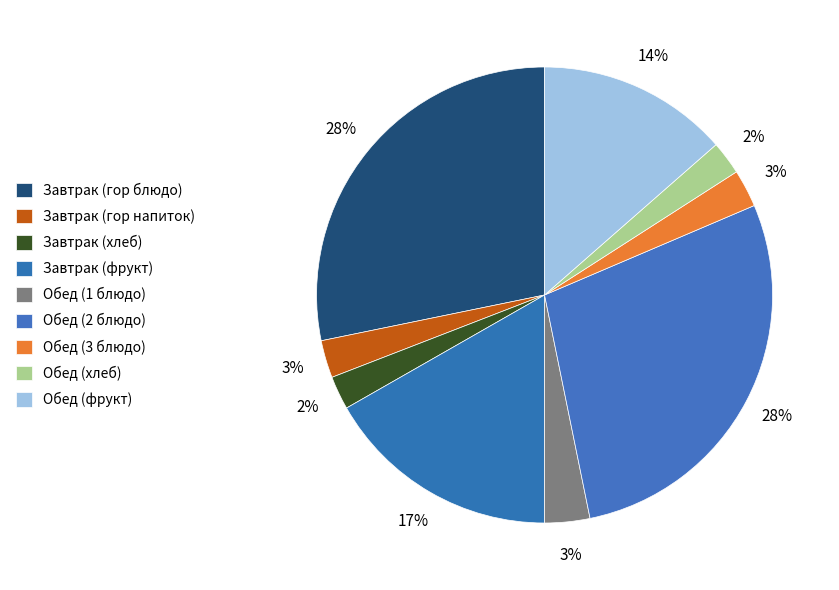

Rank the categories by value from highest to lowest.

Завтрак (гор блюдо), Обед (2 блюдо), Завтрак (фрукт), Обед (фрукт), Обед (1 блюдо), Завтрак (гор напиток), Обед (3 блюдо), Завтрак (хлеб), Обед (хлеб)